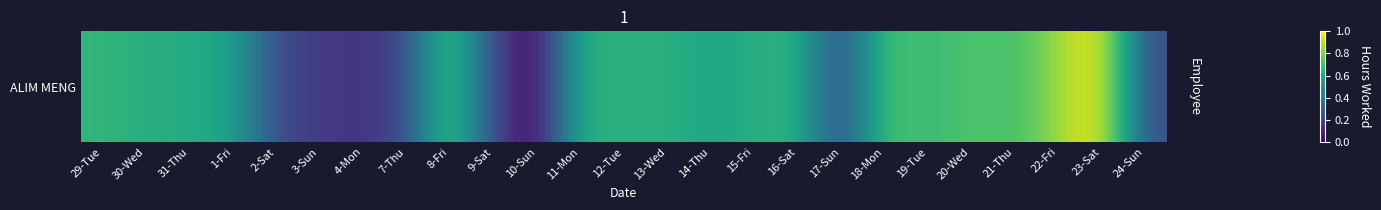

Reading left to right, extract all data points from this chart.

29-Tue=0.7	30-Wed=0.6	31-Thu=0.6	1-Fri=0.6	2-Sat=0.2	3-Sun=0.2	4-Mon=0.1	7-Thu=0.2	8-Fri=0.8	9-Sat=0.2	10-Sun=0.0	11-Mon=0.7	12-Tue=0.6	13-Wed=0.6	14-Thu=0.6	15-Fri=0.6	16-Sat=0.6	17-Sun=0.2	18-Mon=0.7	19-Tue=0.7	20-Wed=0.7	21-Thu=0.7	22-Fri=0.8	23-Sat=1.0	24-Sun=0.2